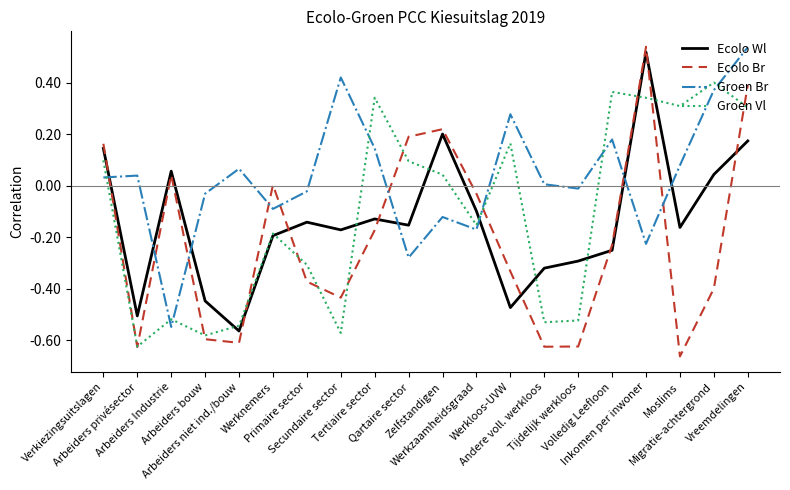

Which series has the largest total across all categories?

Groen Br